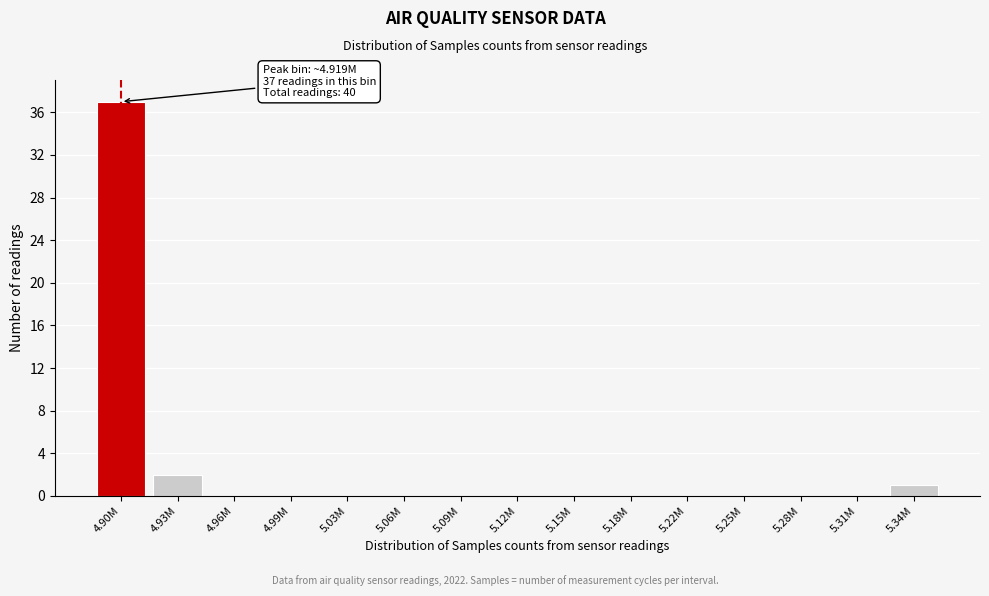

Reading right to left, list all the values displayed in this chart.

5.34M=1	5.31M=0	5.28M=0	5.25M=0	5.22M=0	5.18M=0	5.15M=0	5.12M=0	5.09M=0	5.06M=0	5.03M=0	4.99M=0	4.96M=0	4.93M=2	4.90M=37